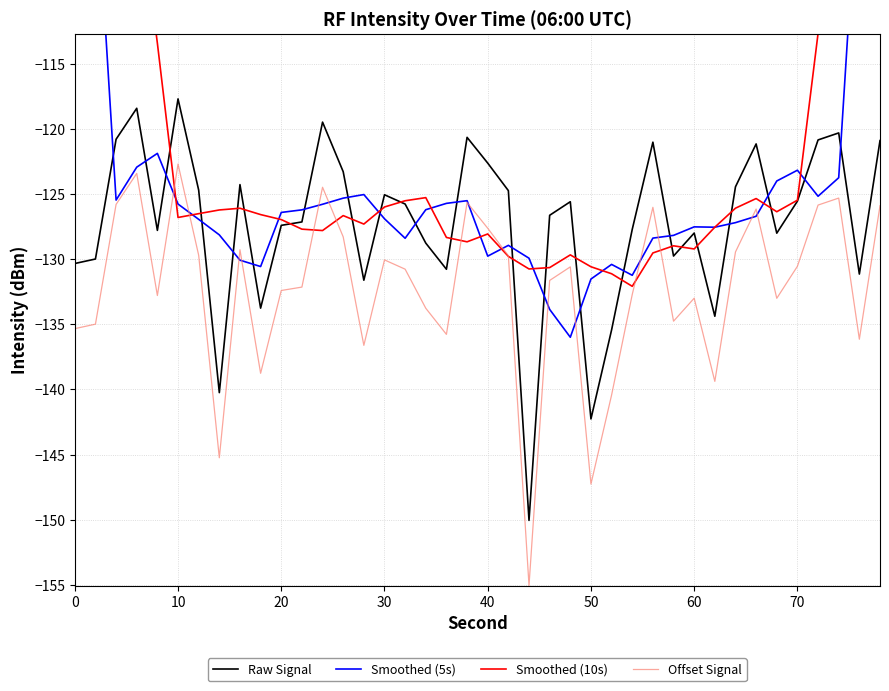

Is it true that Raw Signal equals -128.0 at 60?

True